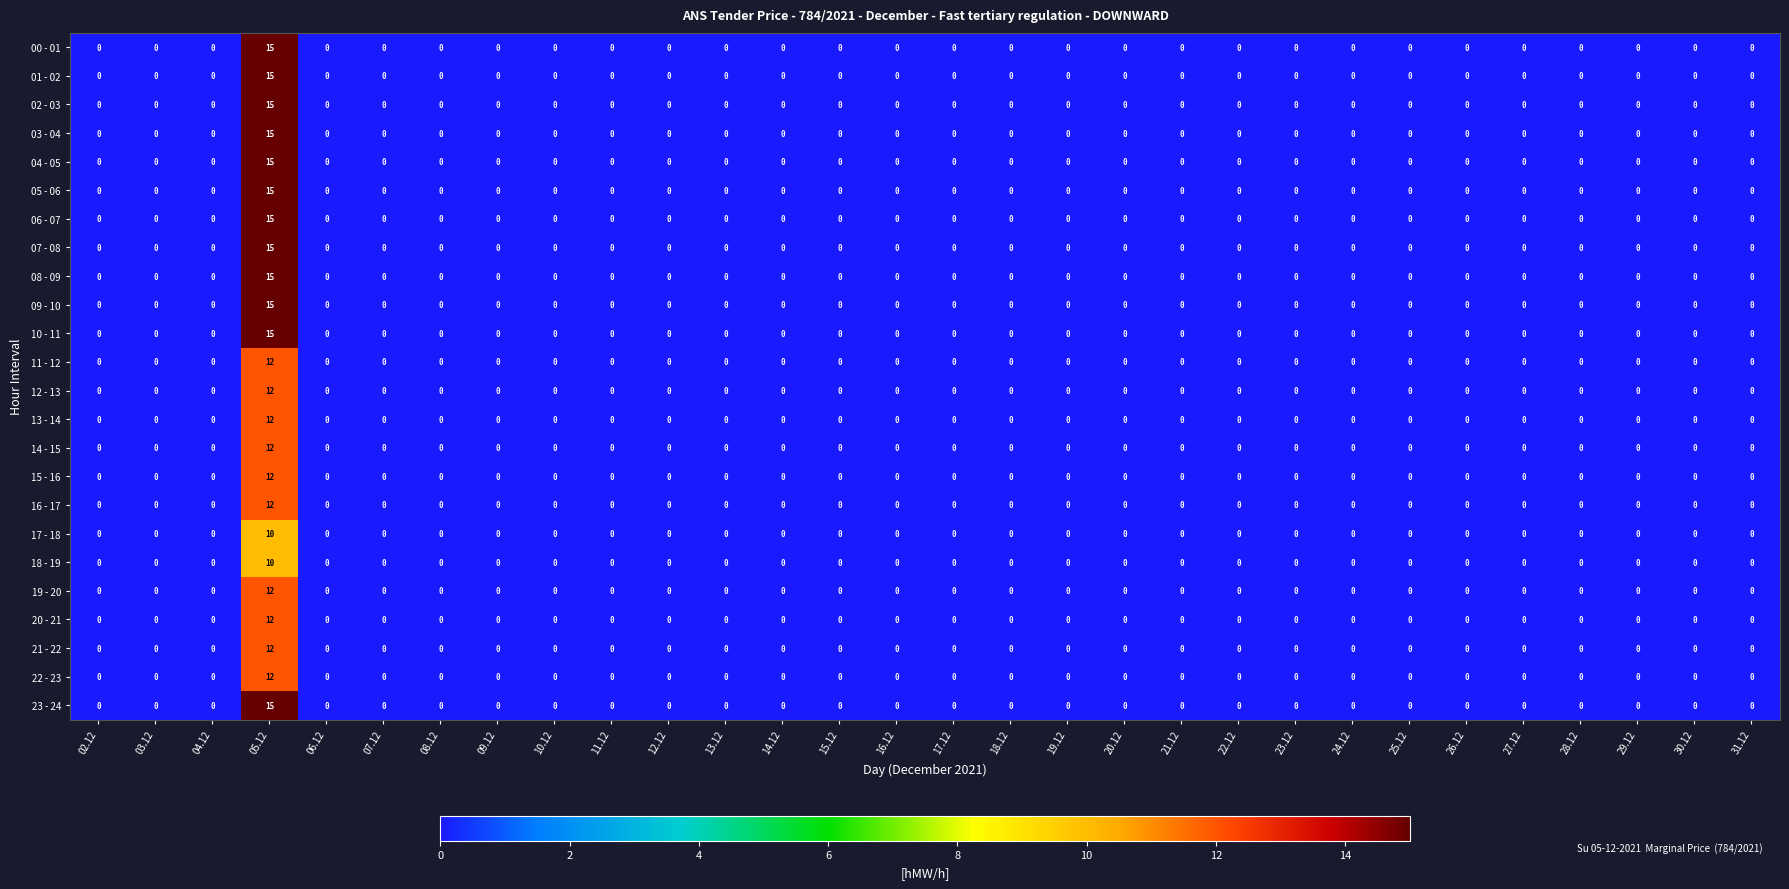

At which label does 12 - 13 reach its peak?

05.12